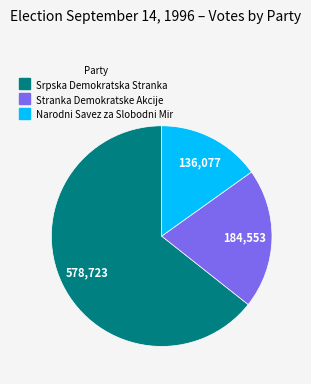

How many segments does this pie chart have?

3